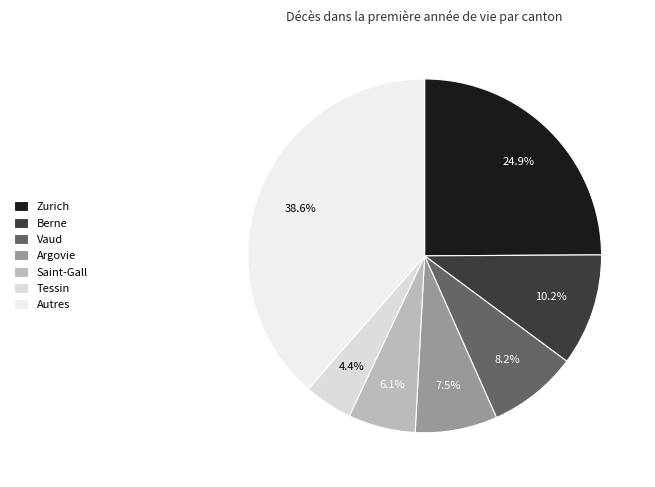

How many slices are in this pie chart?

7